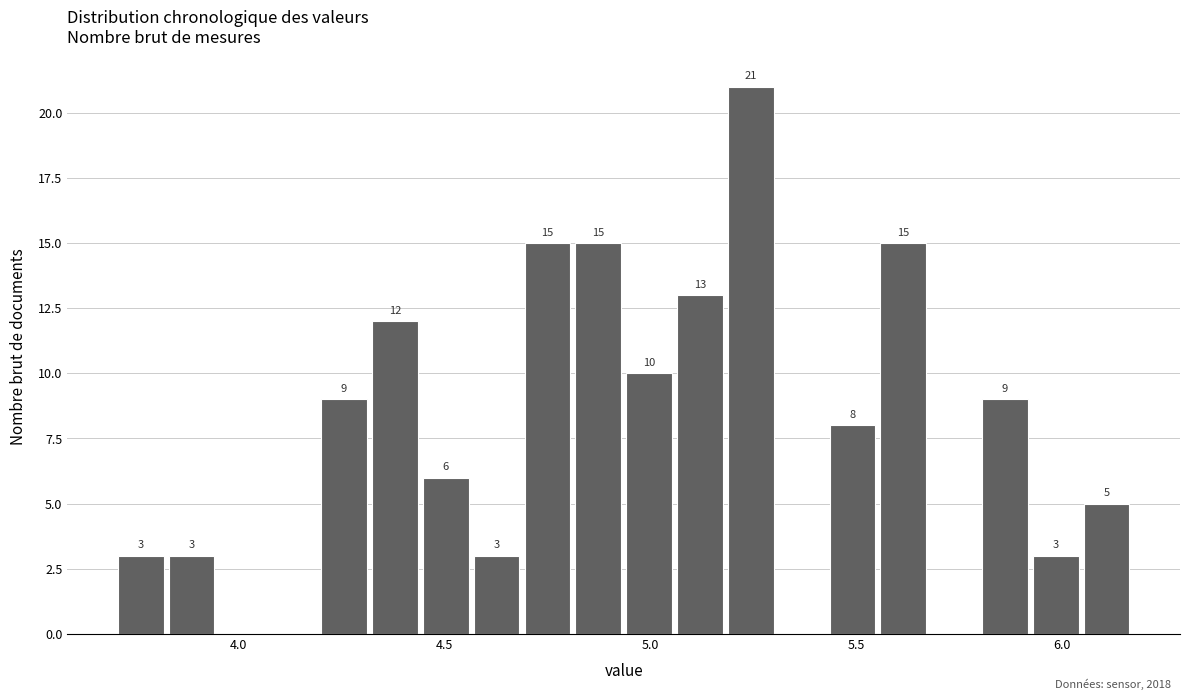

Read against the x-axis, roughly where is the centre of the tallest bar?

5.25